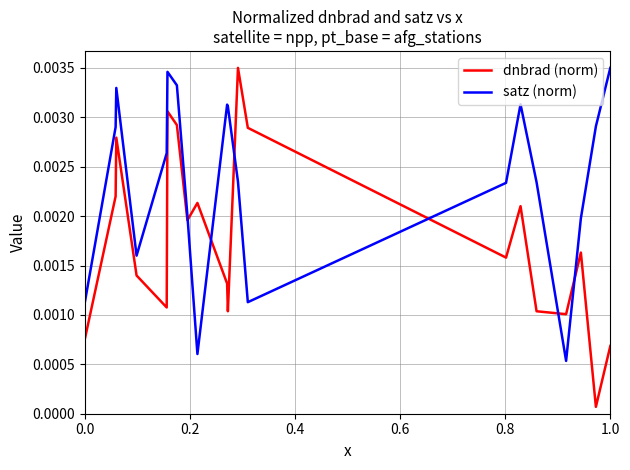

Rank the series by their average value, from lowest to highest.

dnbrad (norm), satz (norm)